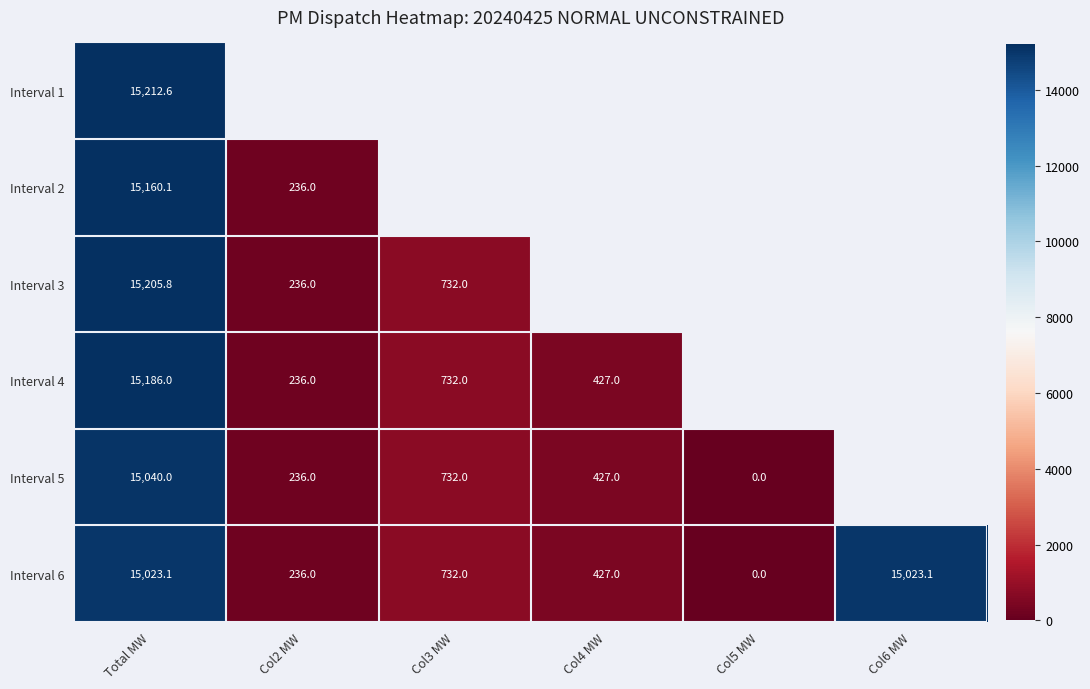

Rank the series at Total MW from highest to lowest value.

Interval 1, Interval 3, Interval 4, Interval 2, Interval 5, Interval 6